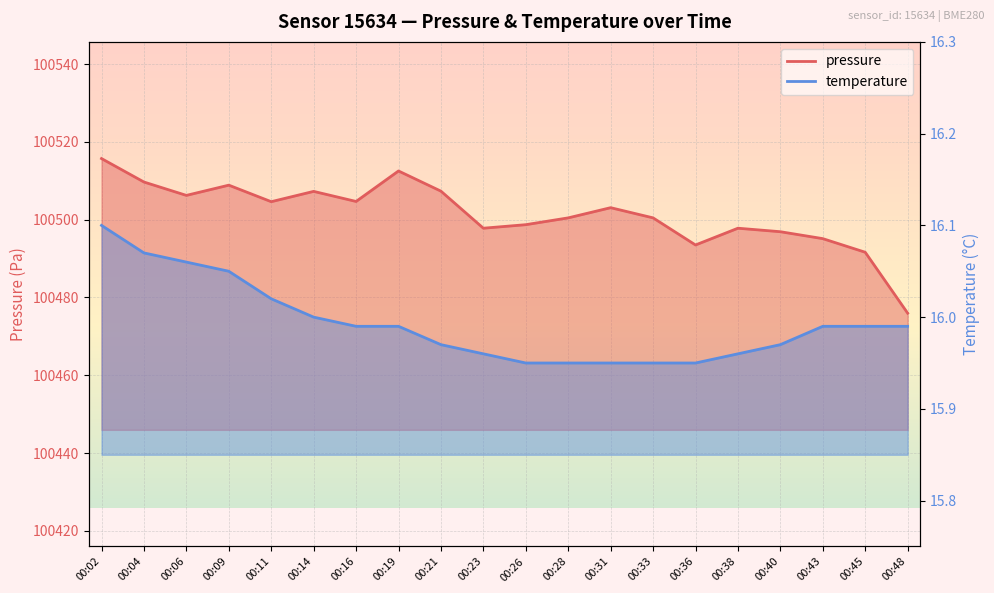

True or false: pressure and temperature cross at least once.

False